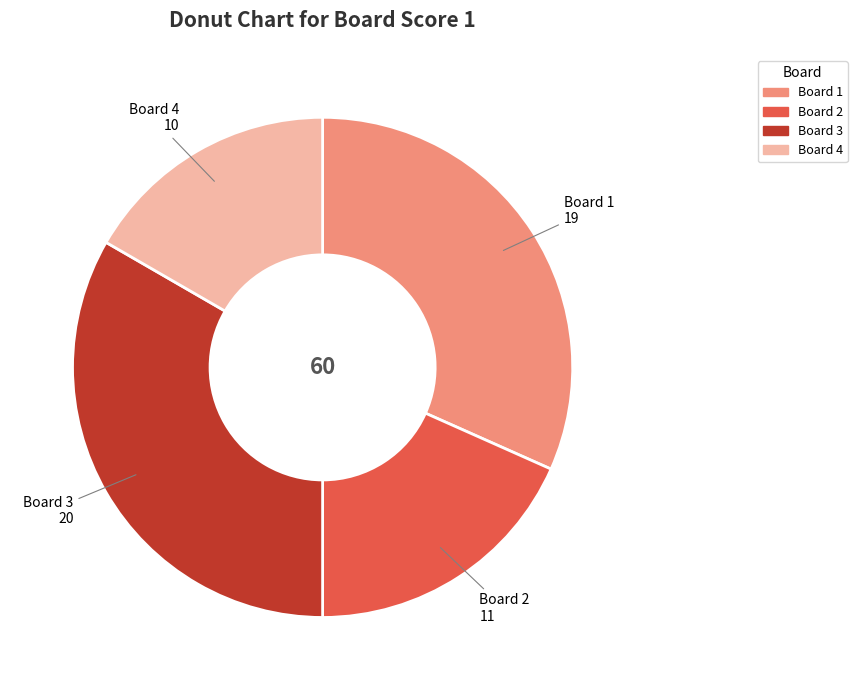

Does any single category account for the majority?

No